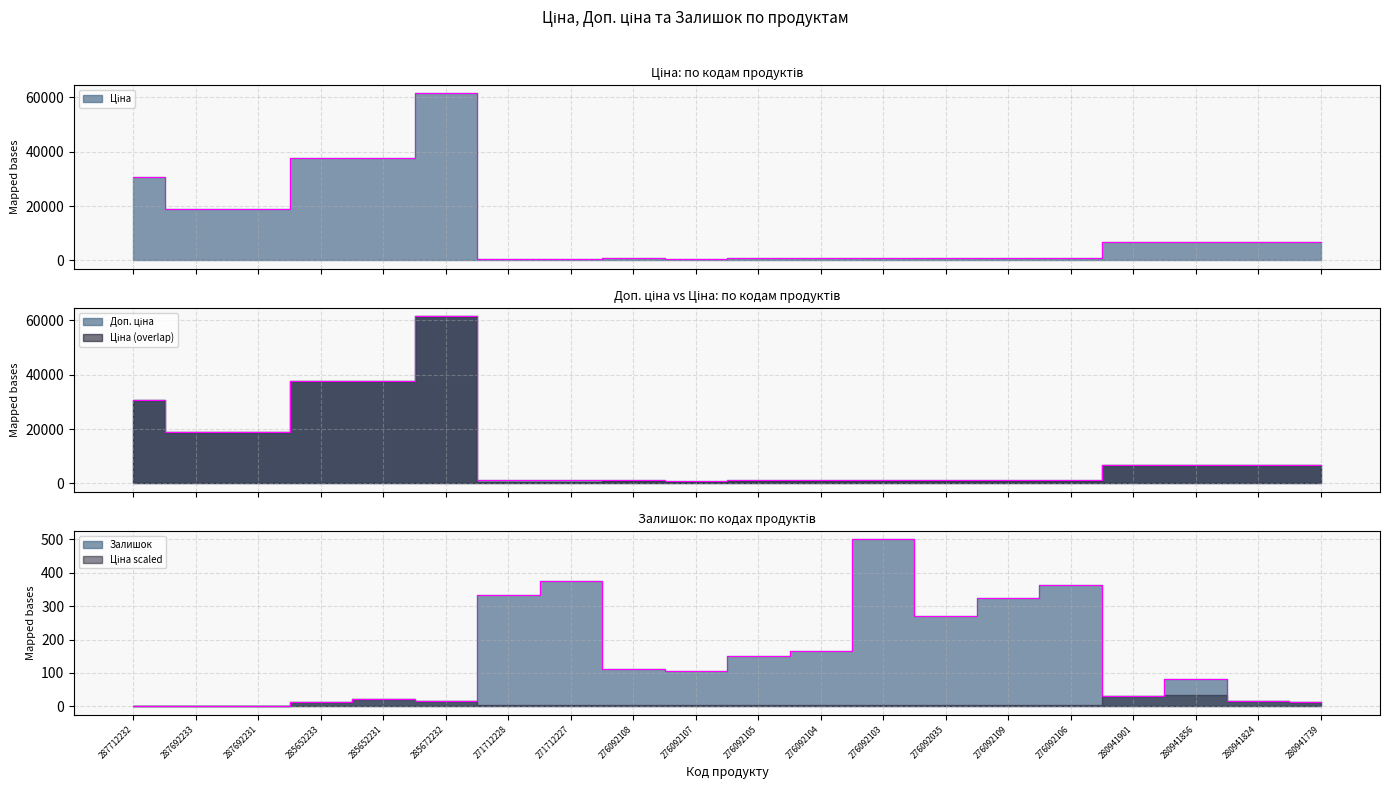

What are all the series names shown in the legend?

Ціна, Доп. ціна, Залишок